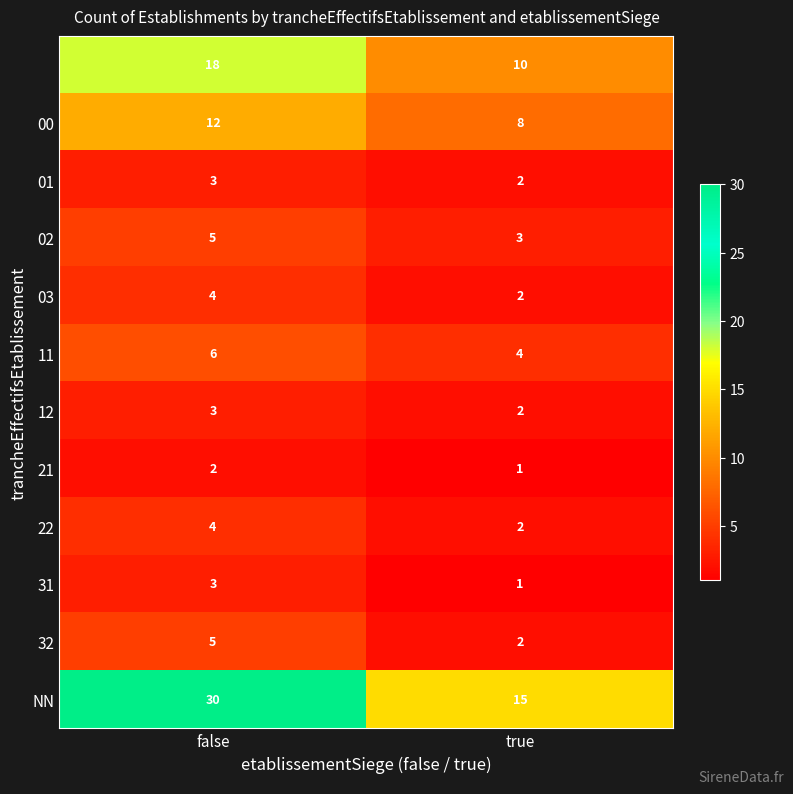

What is the spread (max minus min) of values at false?

28